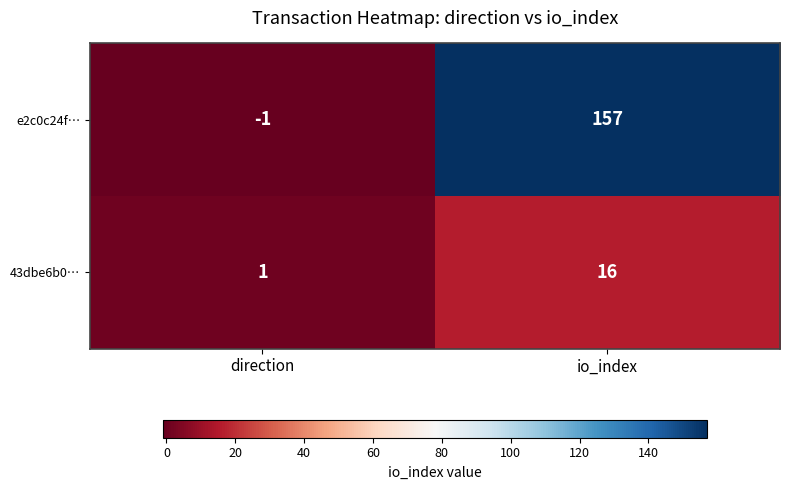

At io_index, list the series in order from smallest to largest.

43dbe6b0…, e2c0c24f…